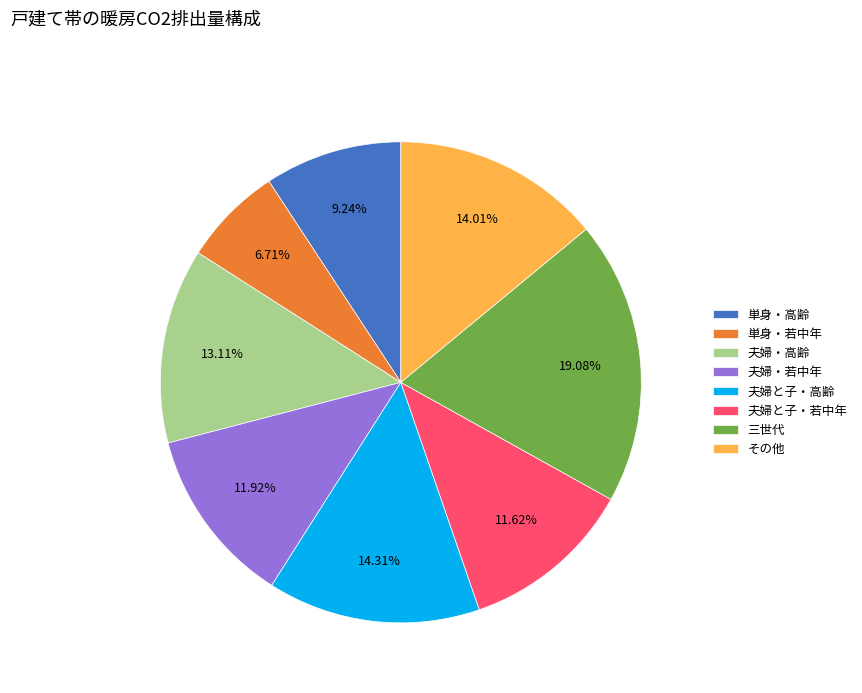

Is その他 the majority of the pie?

No